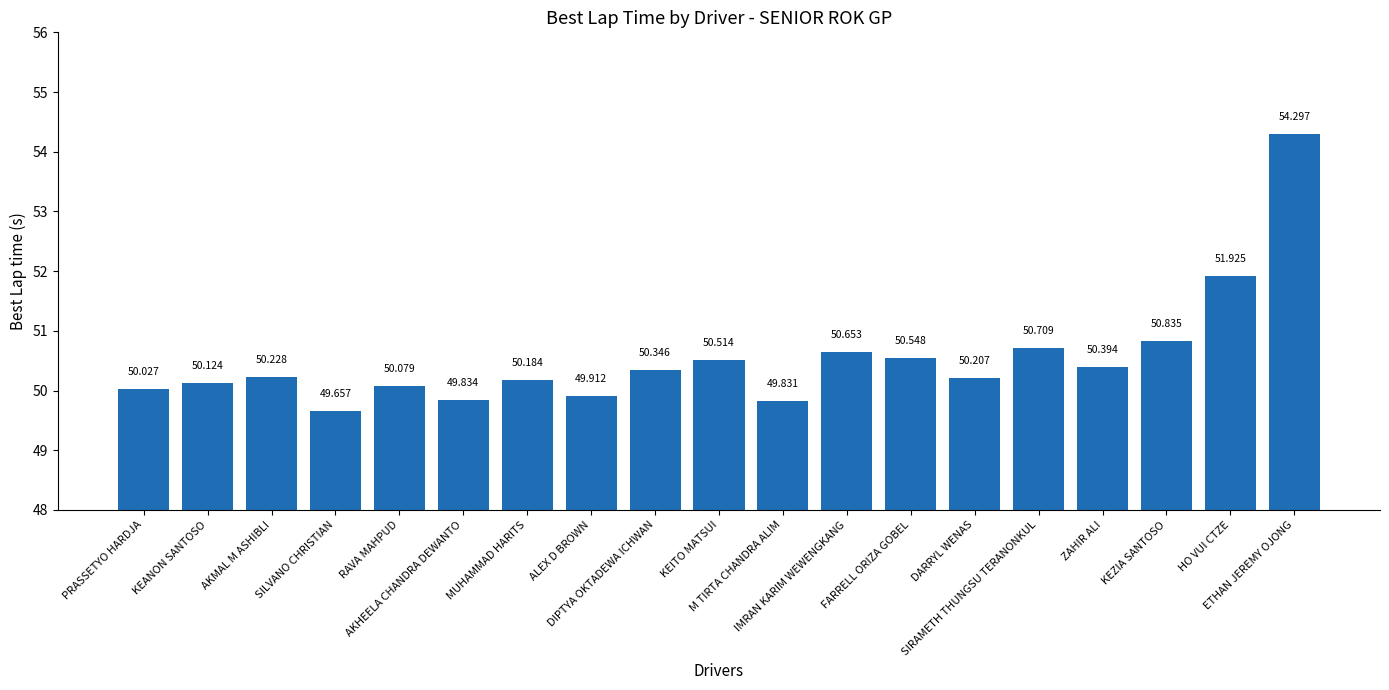

What is the difference between the maximum and minimum values?

4.6